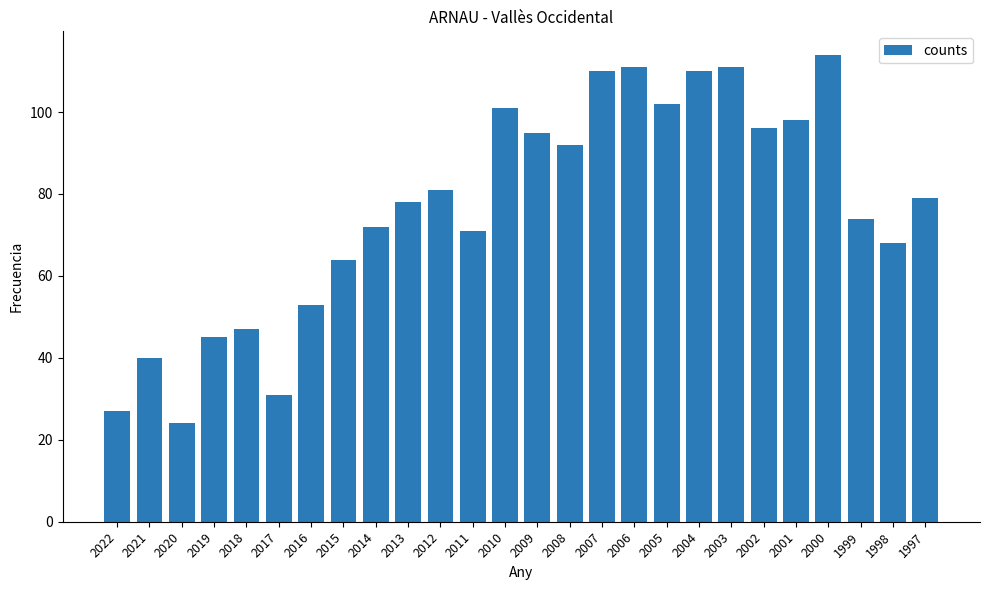

What is the ratio of the value at 2019 to the value at 2018?

1.0